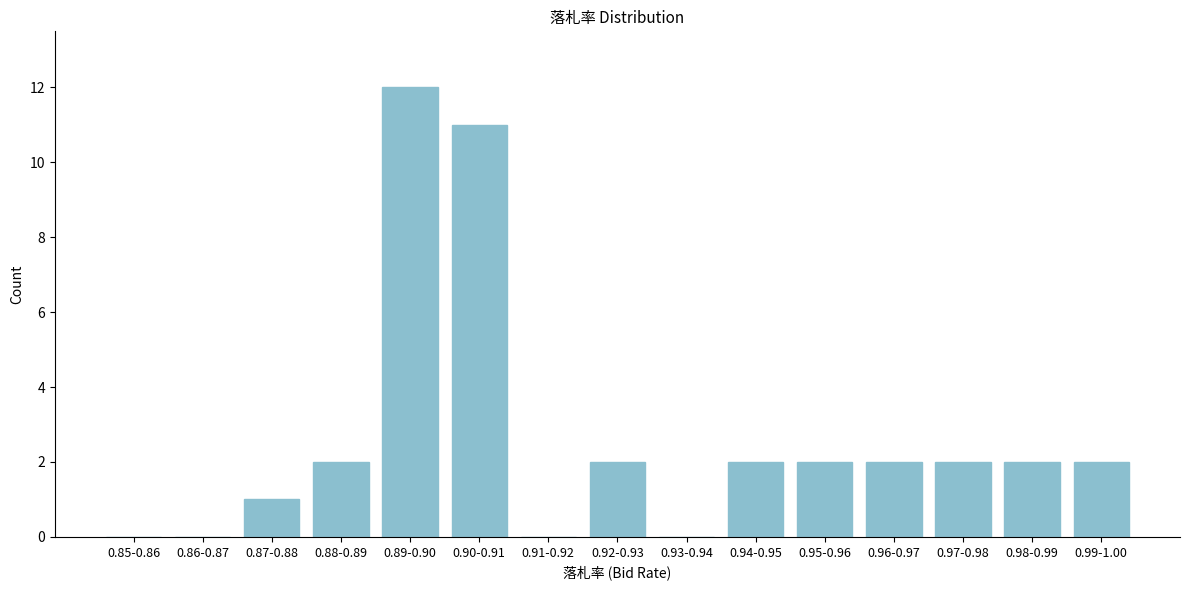

Reading left to right, transcribe all the data shown in this chart.

0.85-0.86=0	0.86-0.87=0	0.87-0.88=1	0.88-0.89=2	0.89-0.90=12	0.90-0.91=11	0.91-0.92=0	0.92-0.93=2	0.93-0.94=0	0.94-0.95=2	0.95-0.96=2	0.96-0.97=2	0.97-0.98=2	0.98-0.99=2	0.99-1.00=2